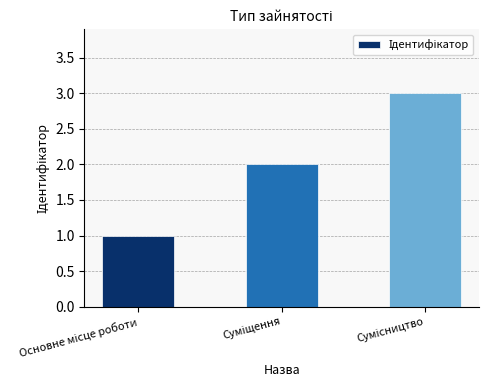

Reading left to right, list all the values displayed in this chart.

1	2	3